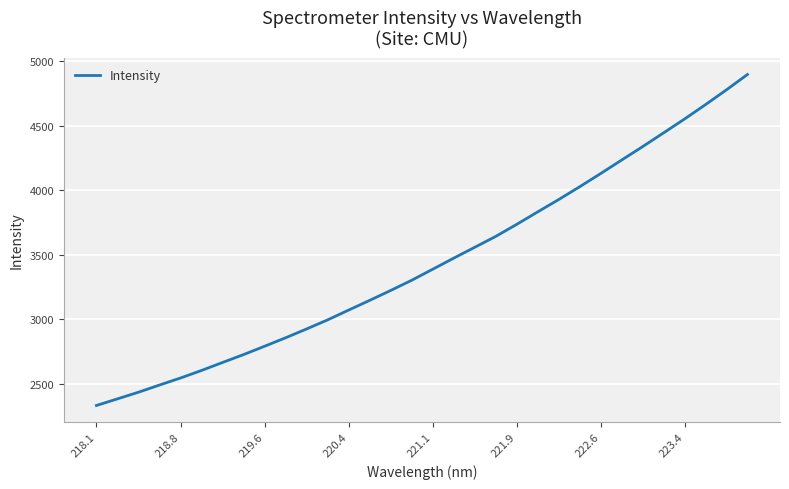

What is the difference between the maximum and minimum values?

2564.0